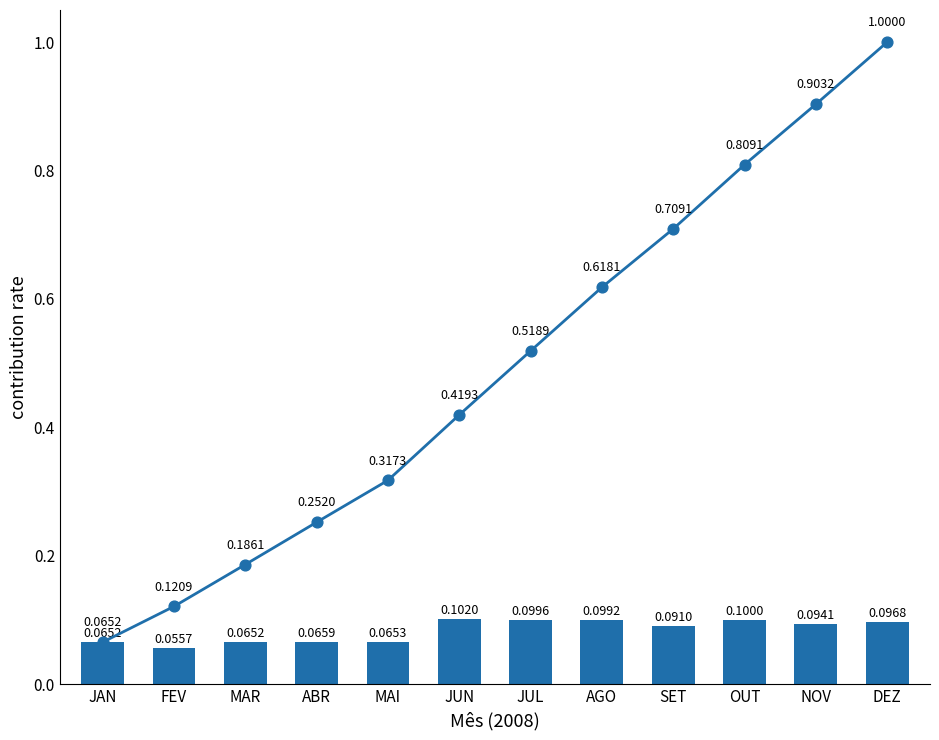

What is the total value across all series at ABR?

0.3